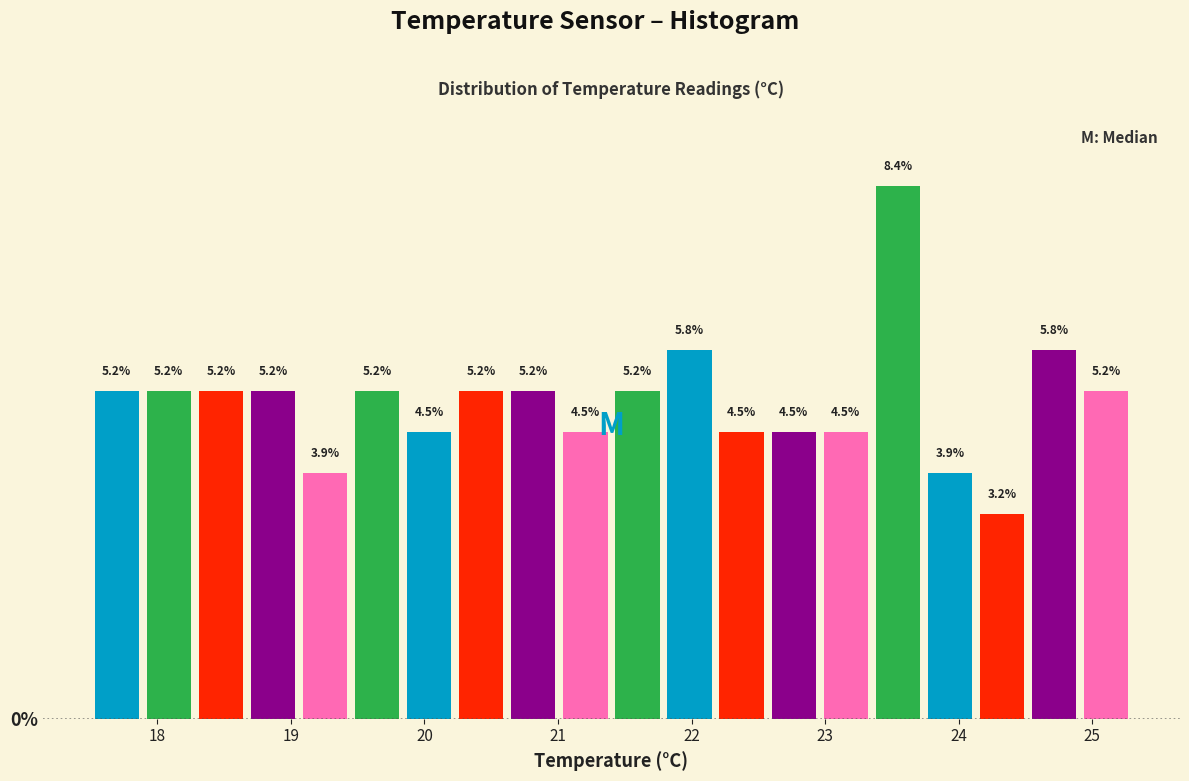

Read against the x-axis, roughly where is the centre of the tallest bar?

23.5